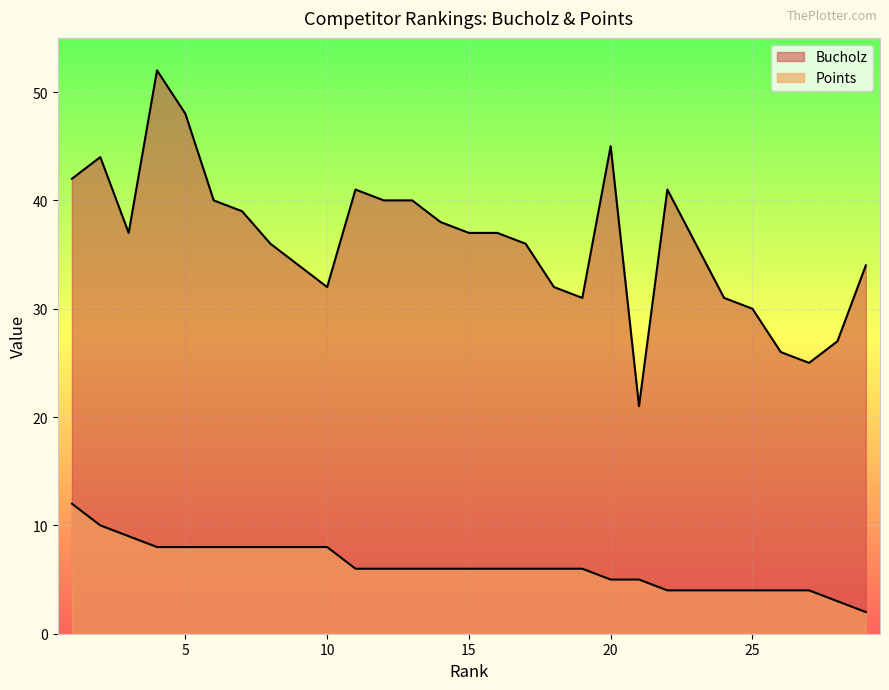

How many data points does each series have?

29